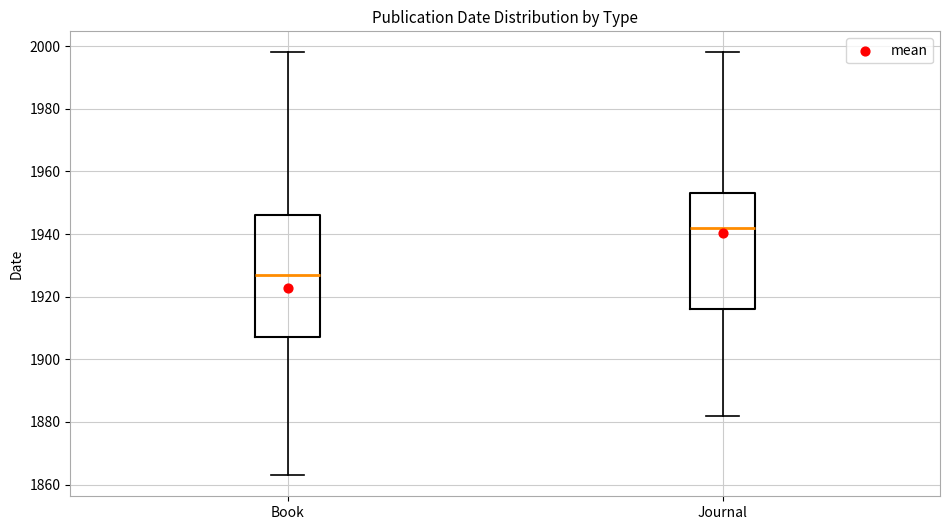

Where is the upper edge of the box for Book on the y-axis? The values are not printed on the chart, so give them approximately, as read against the axis.

1946